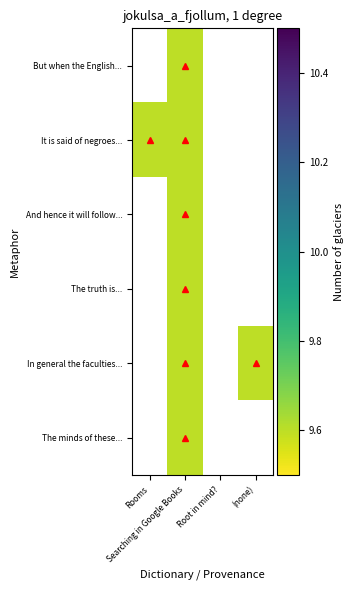

True or false: The truth is... has a value of 5.3 at Searching in Google Books.

False